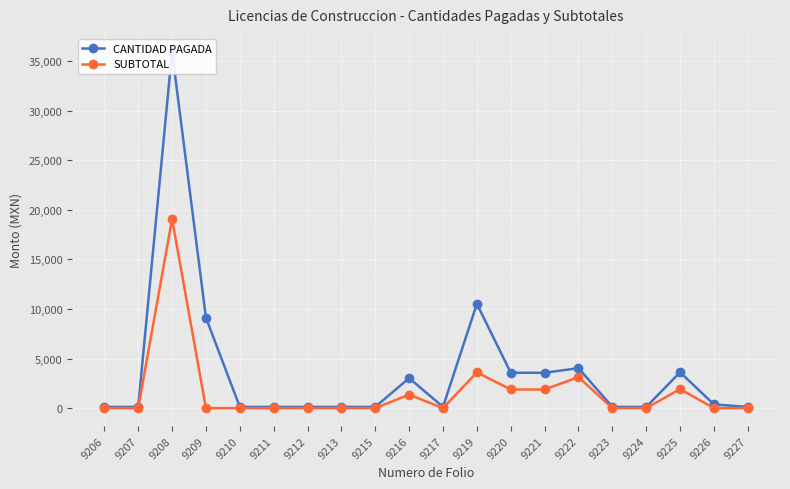

What is the difference between the highest and lowest values at 9211?

126.5